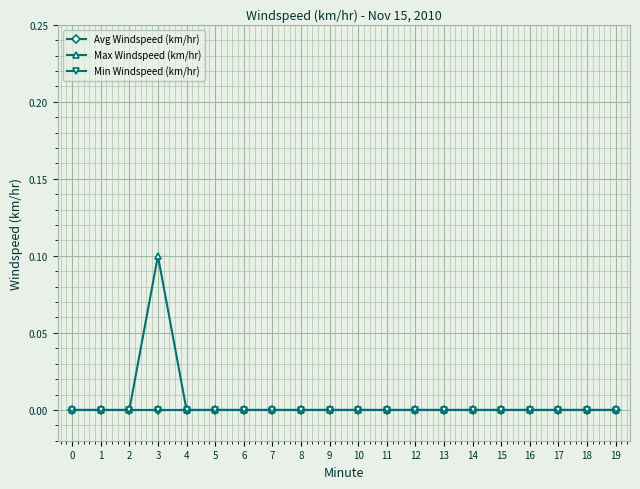

True or false: Avg Windspeed (km/hr) and Max Windspeed (km/hr) intersect in this chart.

False